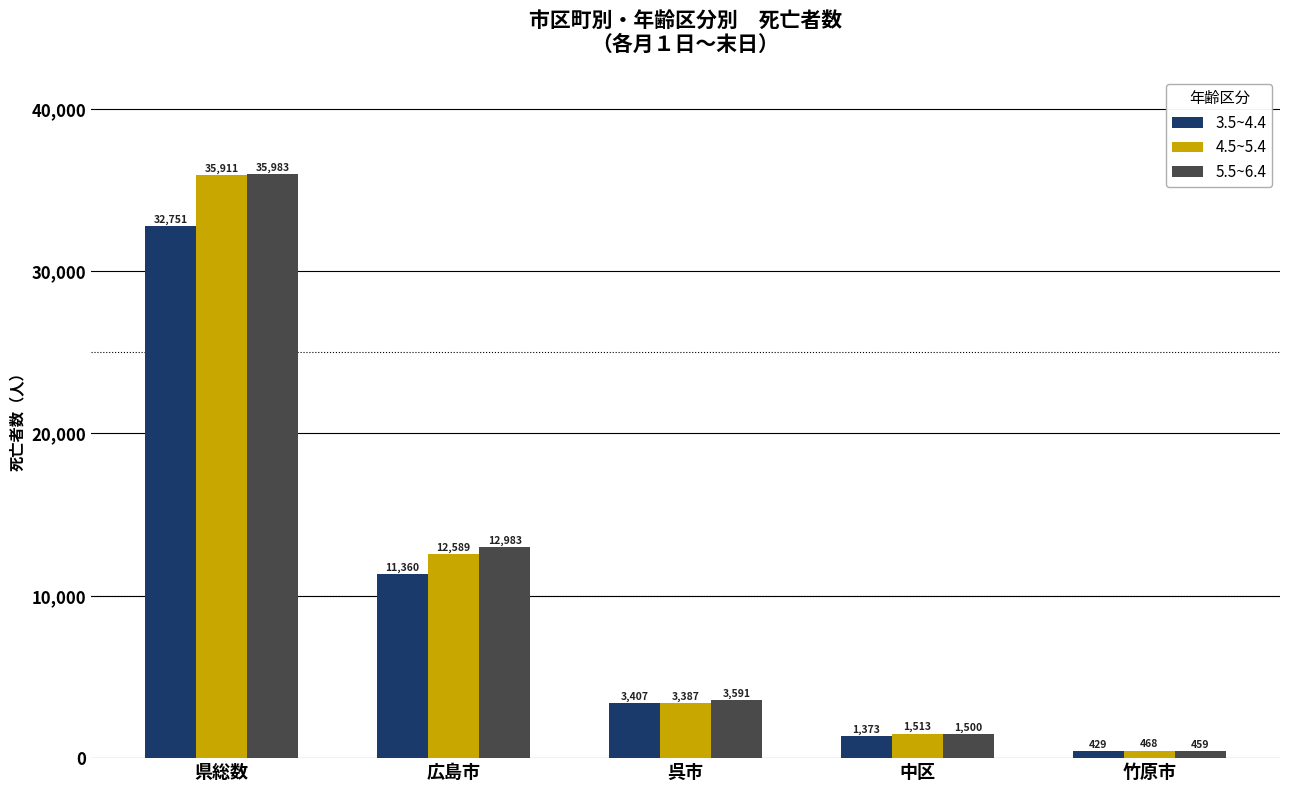

Reading right to left, list all the values displayed in this chart.

3.5~4.4: 429	1373	3407	11360	32751
4.5~5.4: 468	1513	3387	12589	35911
5.5~6.4: 459	1500	3591	12983	35983